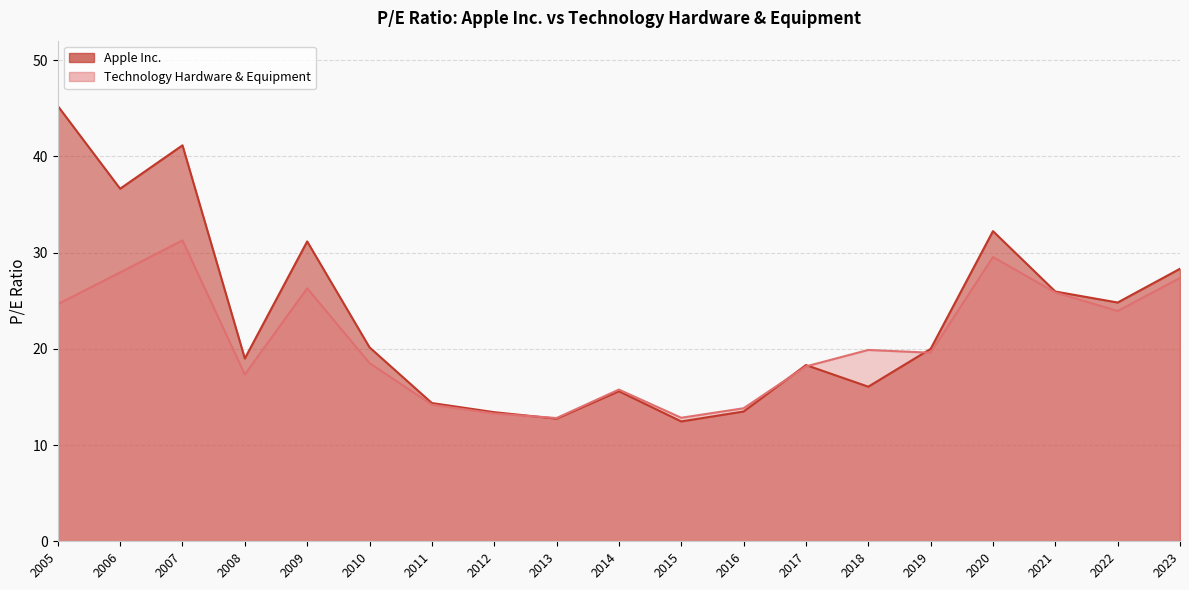

Which series changed the most between 2011-10-26 and 2010-10-27?

Apple Inc.